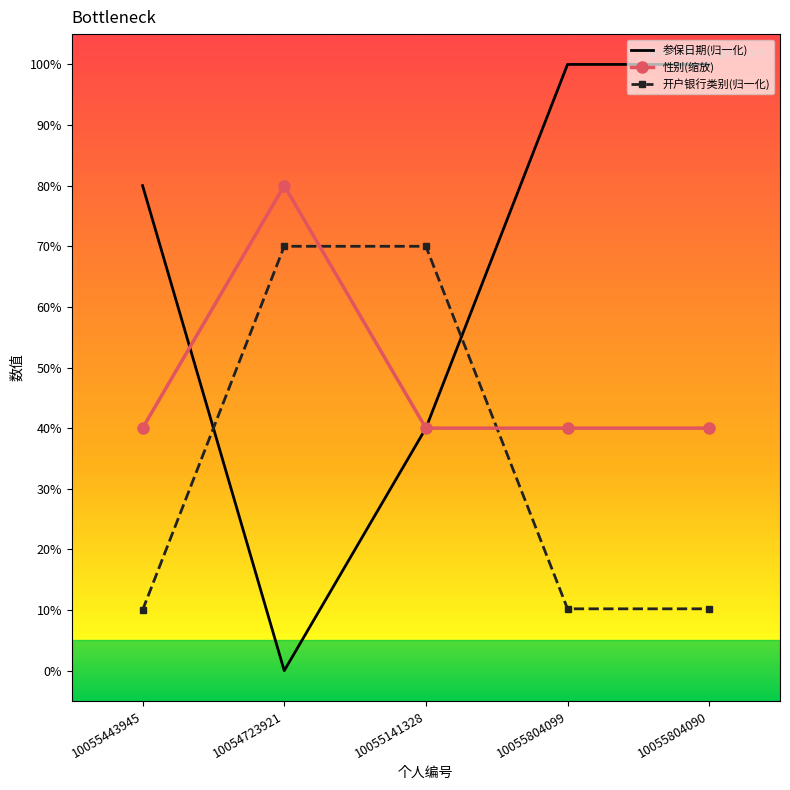

What is the value of the 性别(缩放) point at the 5th from the left?

40.0